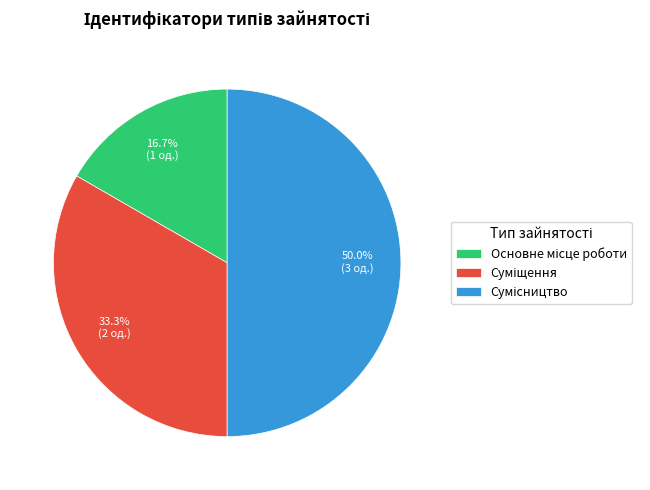

What percentage do Основне місце роботи and Сумісництво together represent?

66.7%